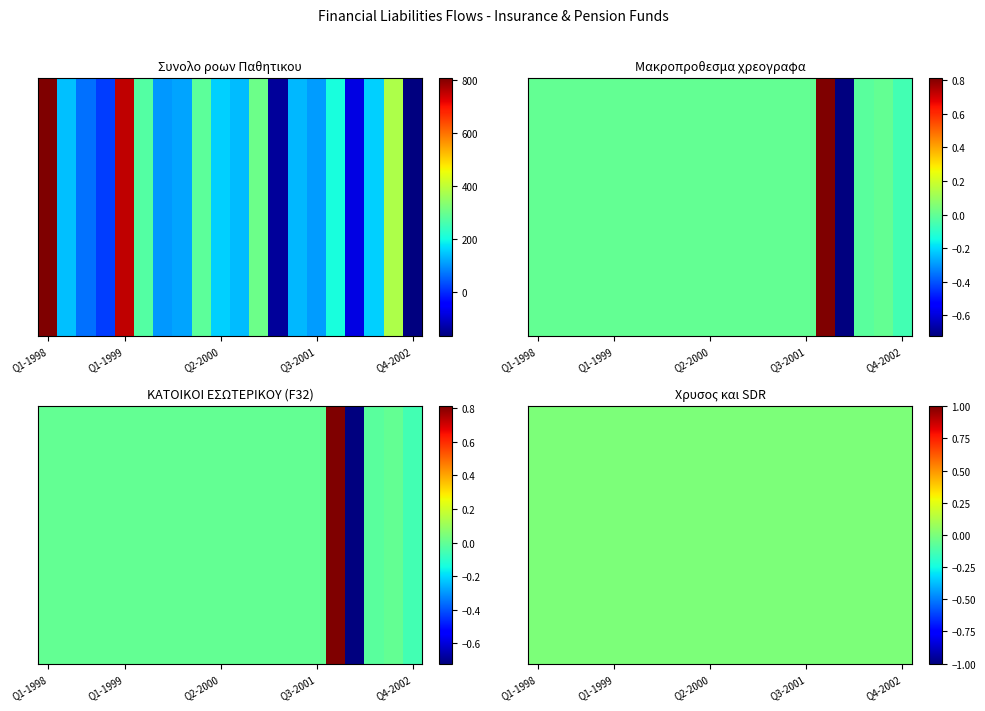

What is the difference between the maximum and minimum values in the Μακροπροθεσμα χρεογραφα series?

1.5